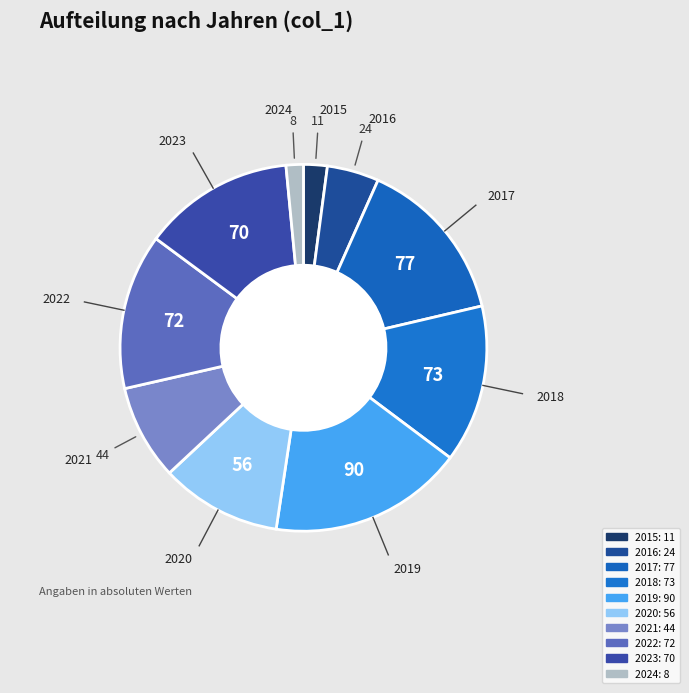

Approximately how many times larger is the value at 2022 compared to 2017?

0.9